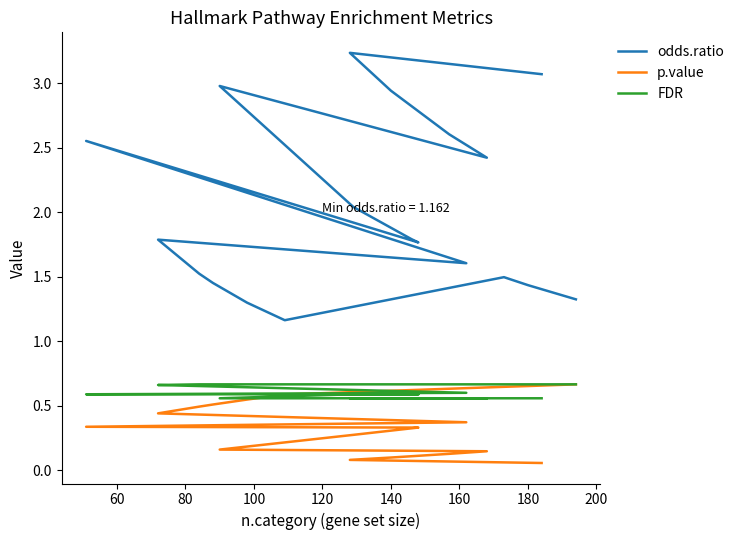

What is the difference between the maximum and minimum values in the odds.ratio series?

2.1